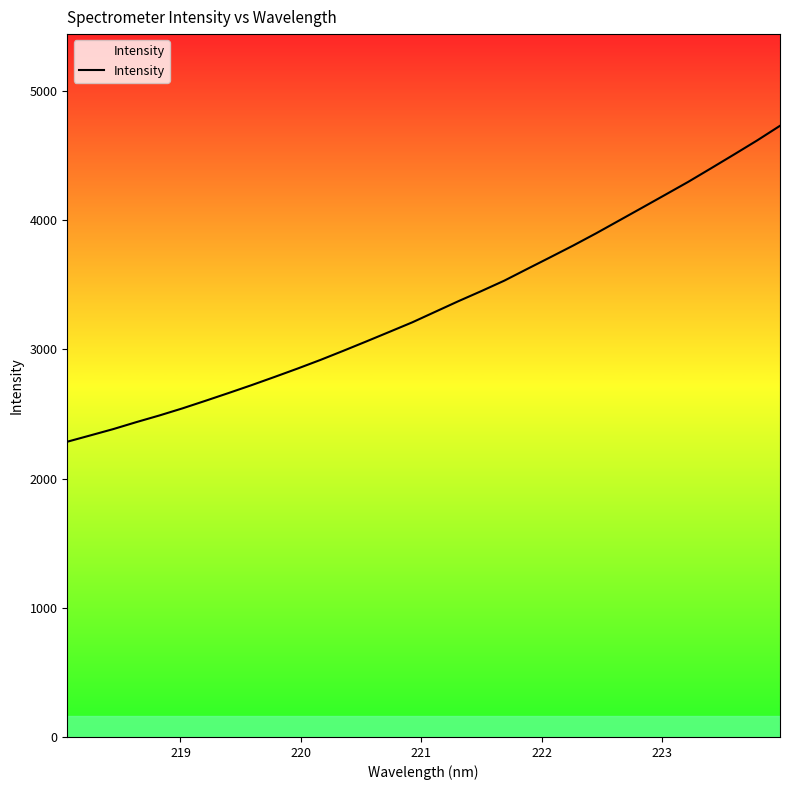

What is the difference between the maximum and minimum values?

2445.6